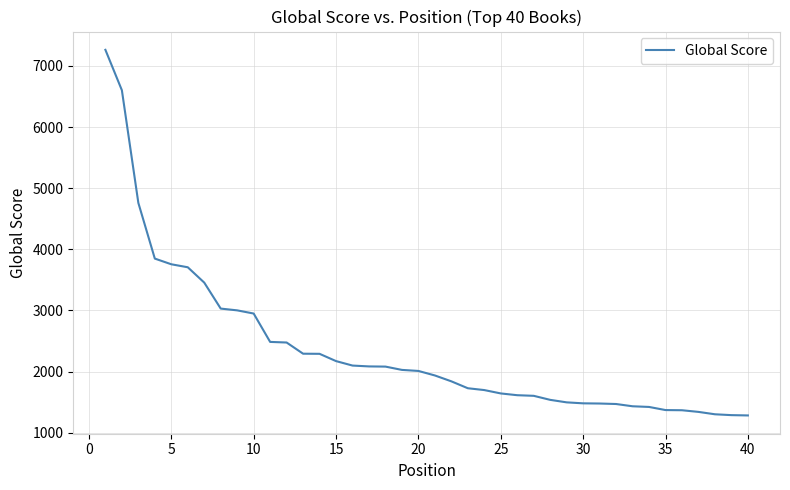

What is the greatest value displayed?

7264